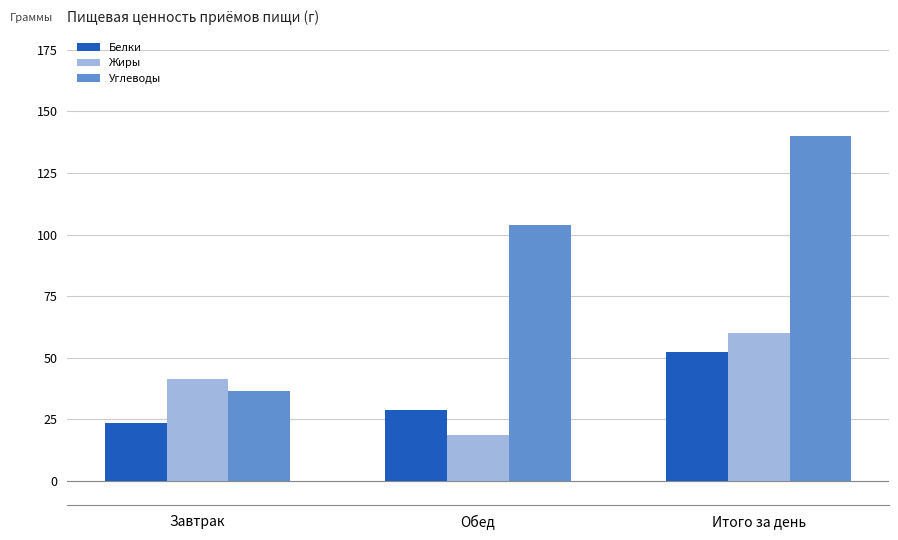

The value of Углеводы at Завтрак is 36.2. True or false?

True